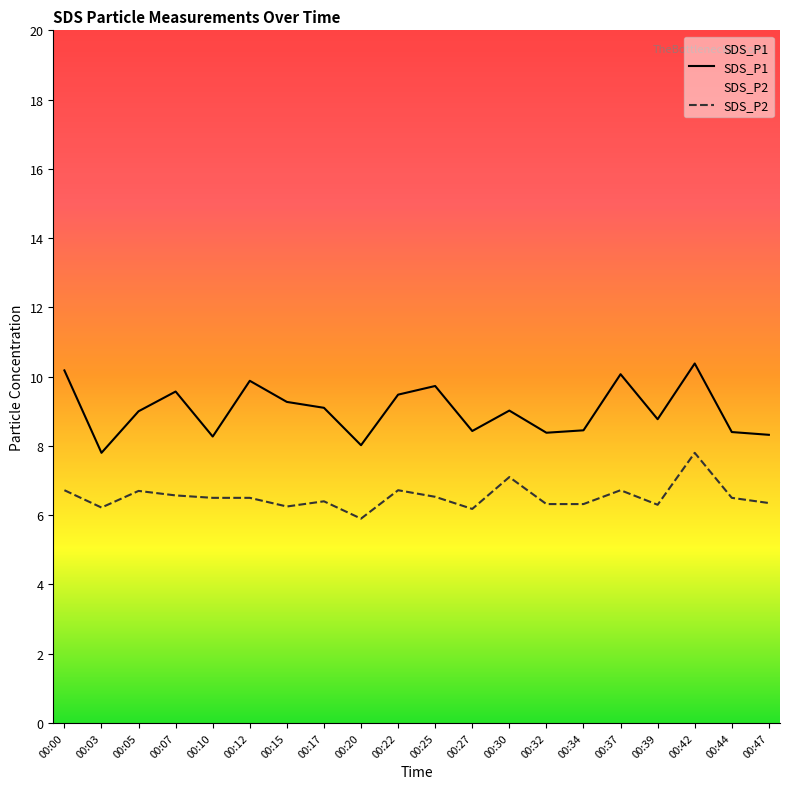

Reading left to right, list all the values displayed in this chart.

SDS_P1: 00:00=10.2	00:03=7.8	00:05=9.0	00:07=9.6	00:10=8.3	00:12=9.9	00:15=9.3	00:17=9.1	00:20=8.0	00:22=9.5	00:25=9.7	00:27=8.4	00:30=9.0	00:32=8.4	00:34=8.4	00:37=10.1	00:39=8.8	00:42=10.4	00:44=8.4	00:47=8.3
SDS_P2: 00:00=6.7	00:03=6.2	00:05=6.7	00:07=6.6	00:10=6.5	00:12=6.5	00:15=6.2	00:17=6.4	00:20=5.9	00:22=6.7	00:25=6.5	00:27=6.2	00:30=7.1	00:32=6.3	00:34=6.3	00:37=6.7	00:39=6.3	00:42=7.8	00:44=6.5	00:47=6.3